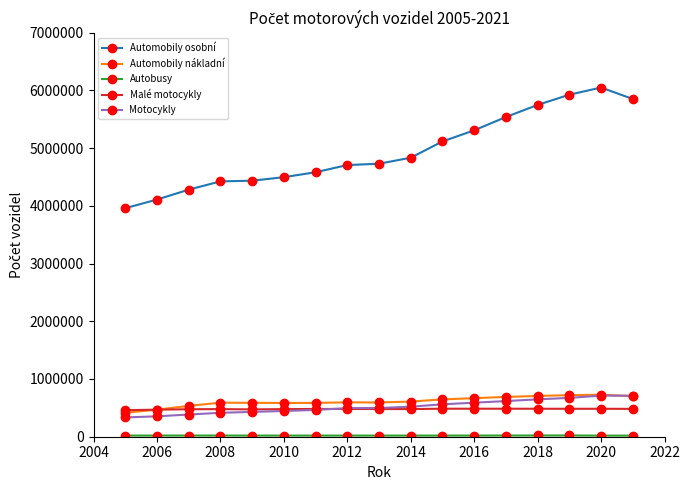

True or false: Automobily osobní and Motocykly cross at least once.

False